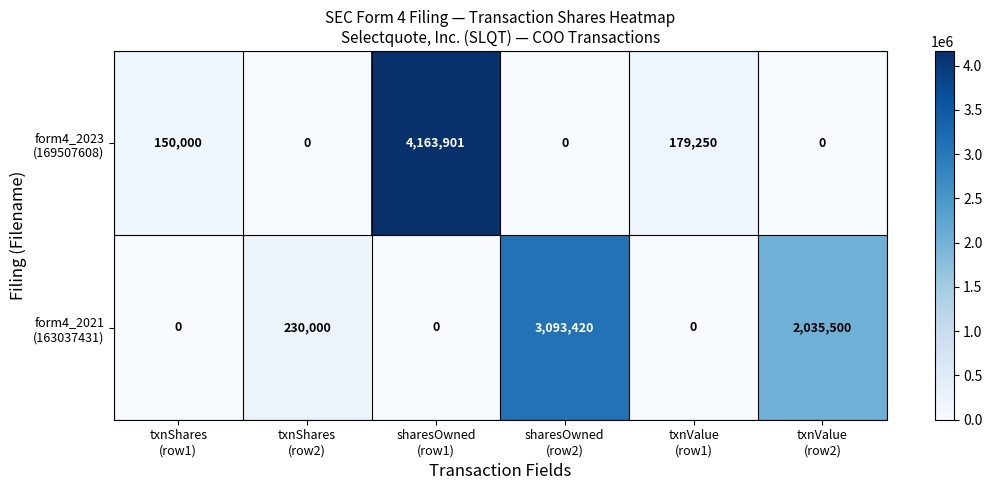

What is the greatest value displayed?

4163901